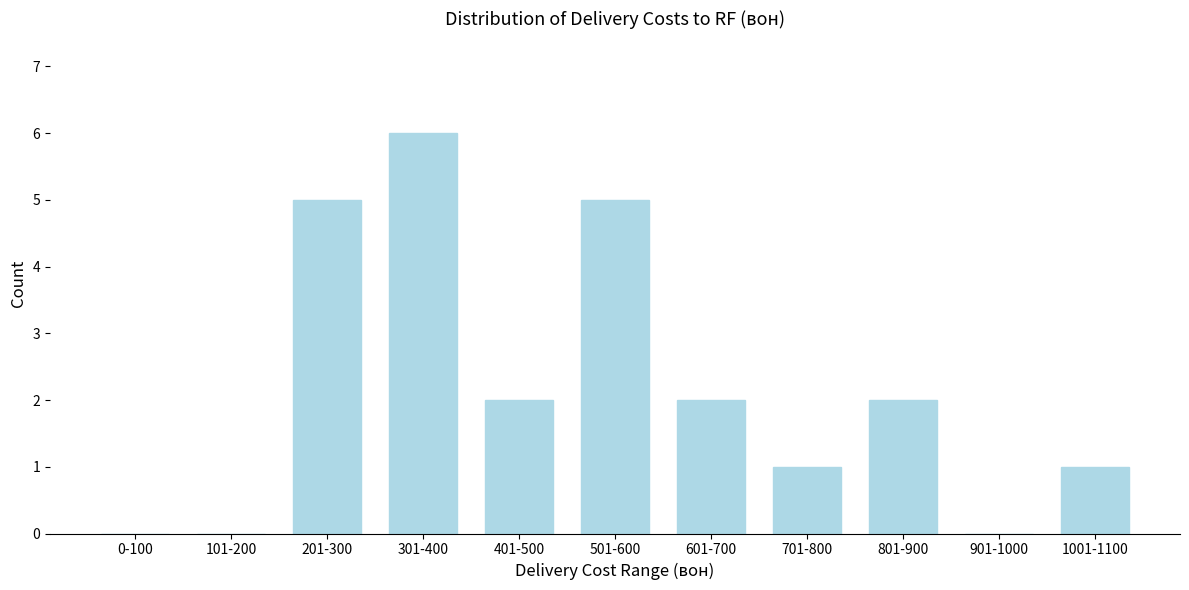

Reading right to left, transcribe all the data shown in this chart.

1001-1100=1	901-1000=0	801-900=2	701-800=1	601-700=2	501-600=5	401-500=2	301-400=6	201-300=5	101-200=0	0-100=0